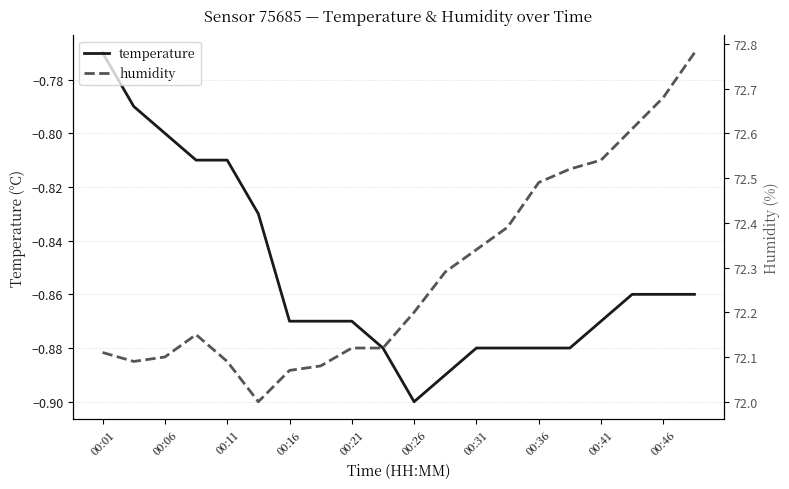

Which series has the largest total across all categories?

humidity